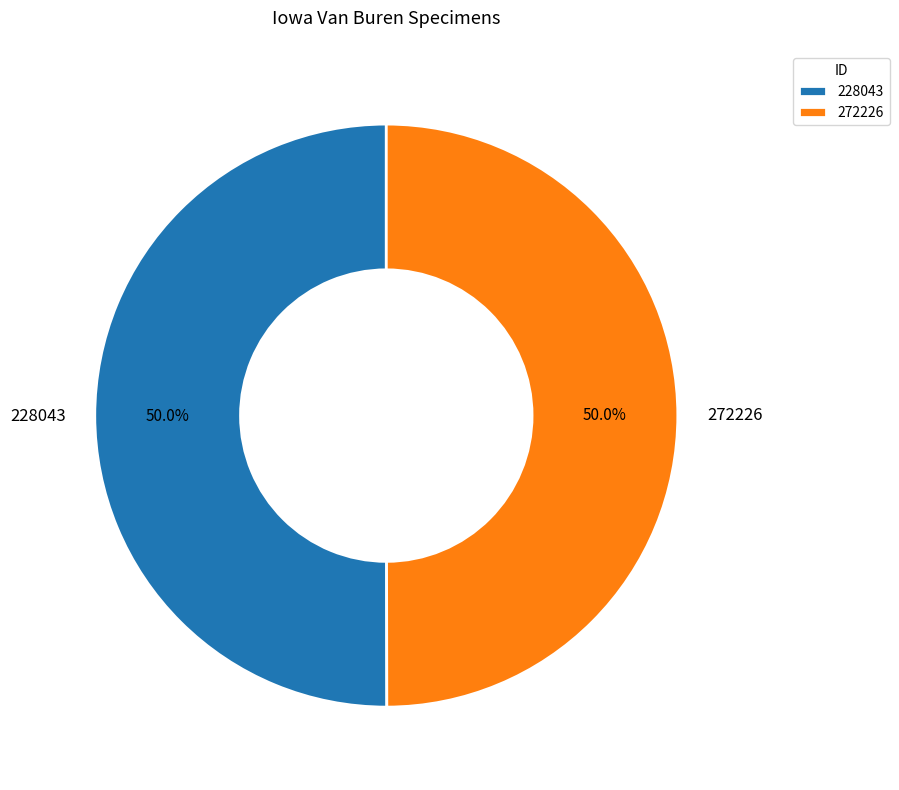

True or false: 228043 accounts for 36% of the total.

False